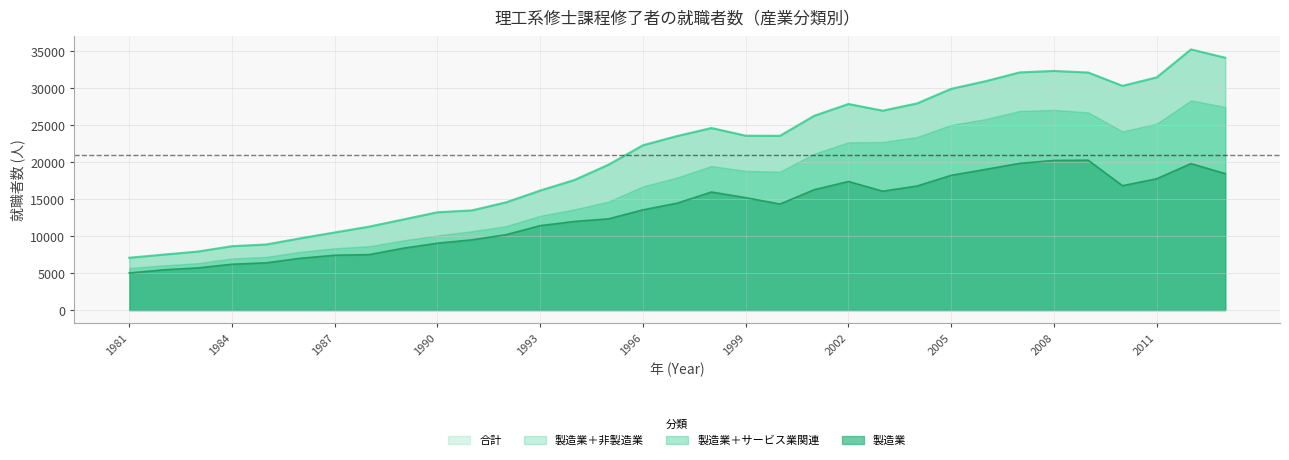

Does the chart display data point markers on the line(s)?

No